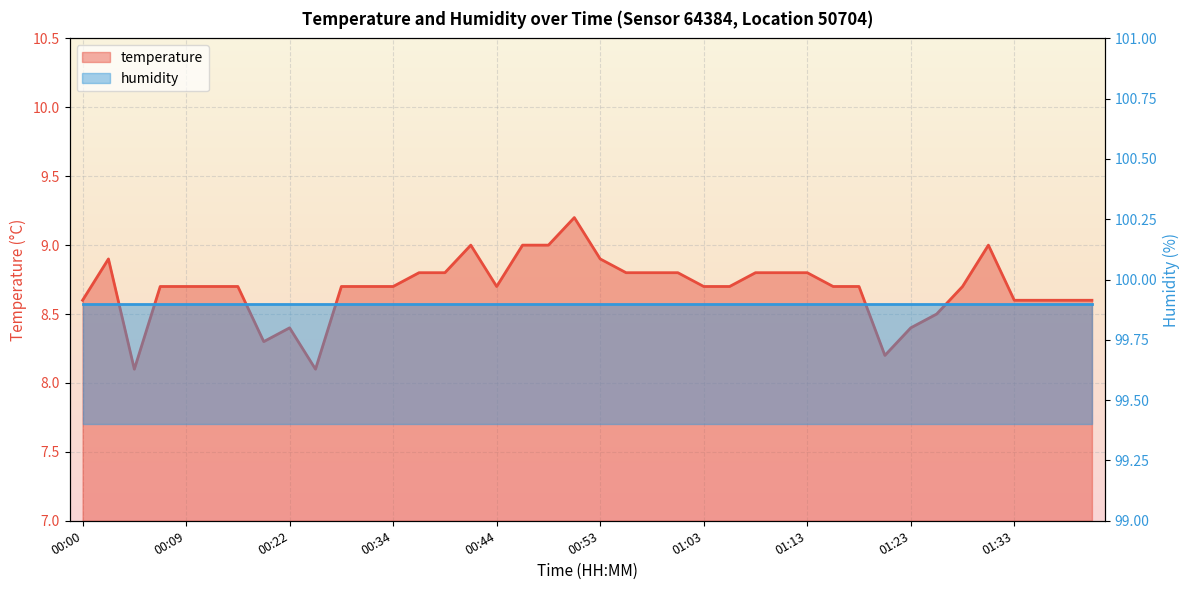

How many interior local valleys (lower than both neighbors) does the data have?

5